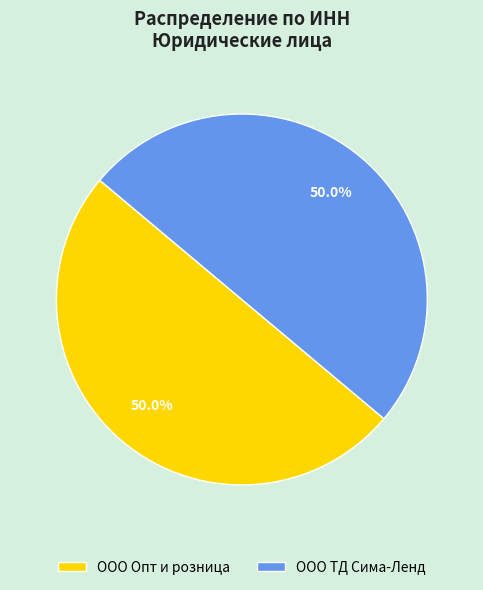

What portion of the pie excludes ООО ТД Сима-Ленд?

50.0%